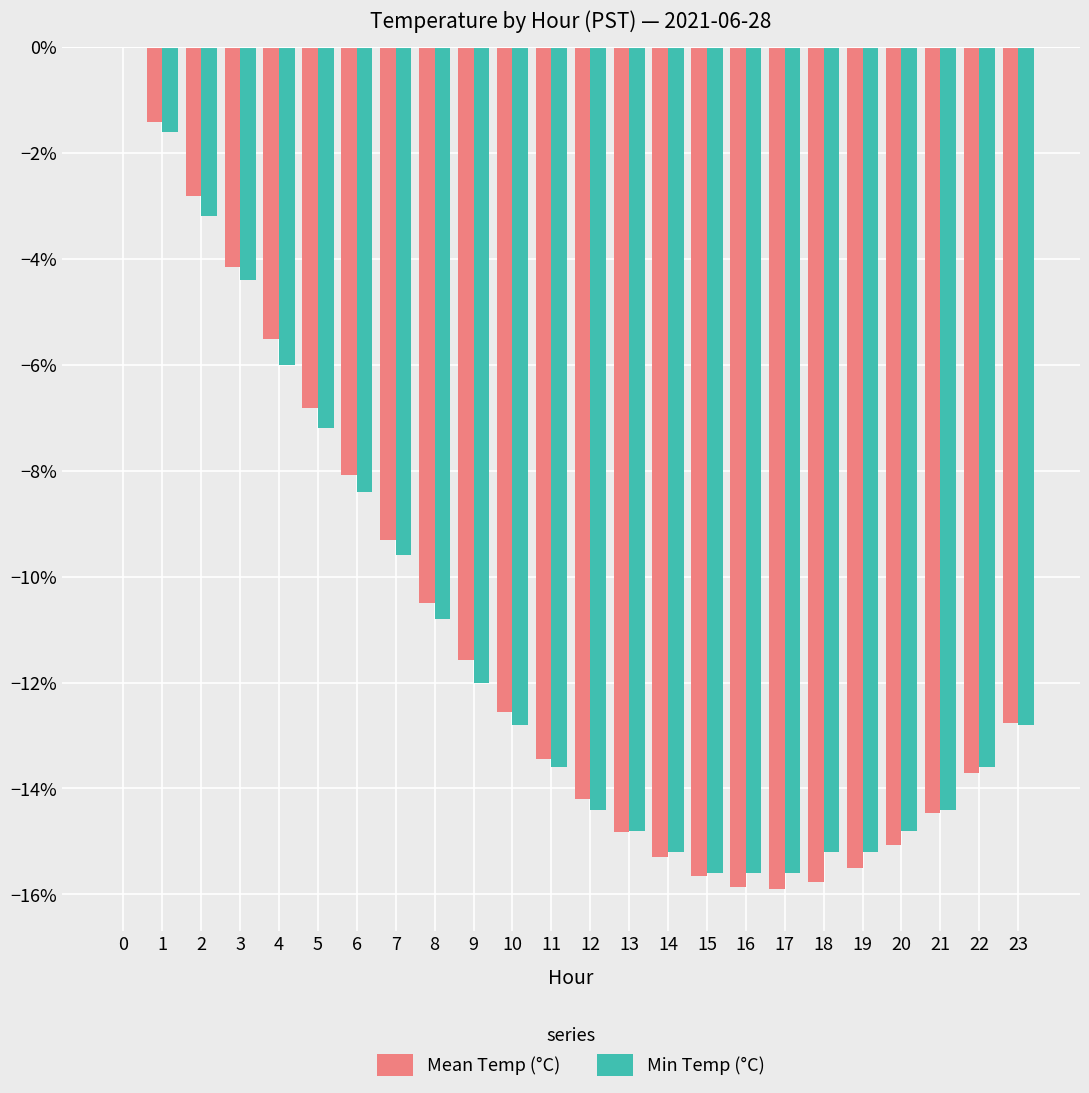

Rank the series by their maximum value, from lowest to highest.

Mean Temp (°C), Min Temp (°C)